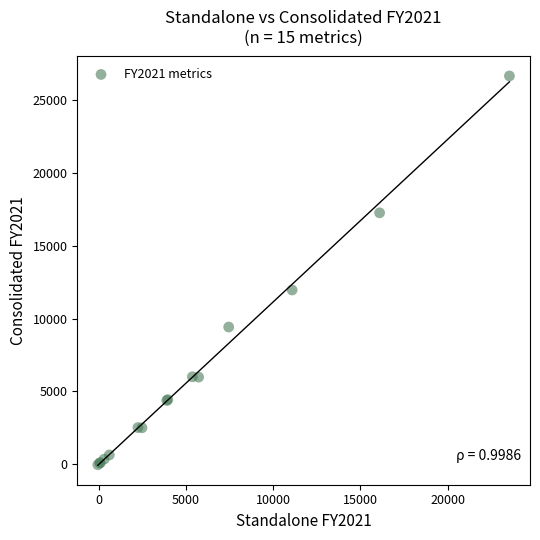

What Y value in the scatter plot is closest to 13313?

11961.0